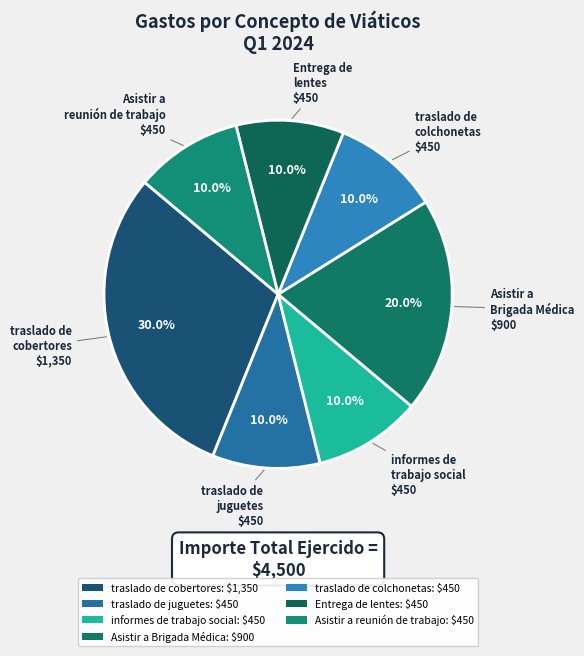

What is the largest slice in the pie chart?

traslado de cobertores